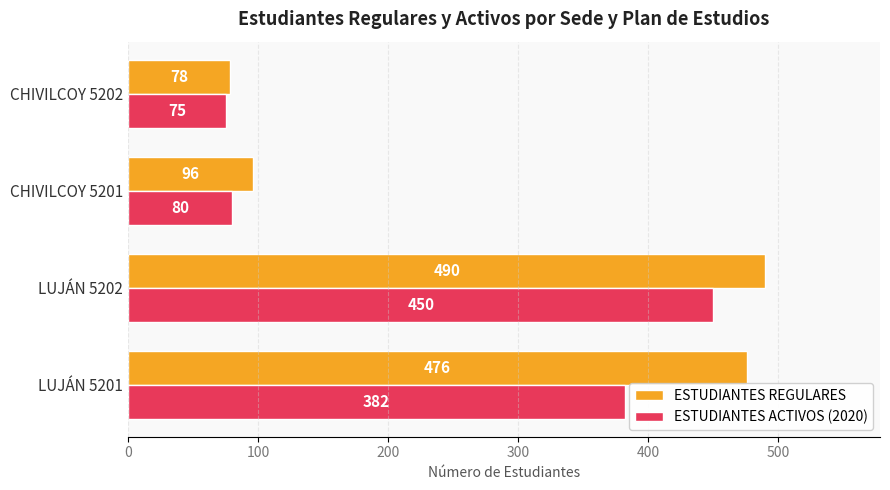

Which category has the highest value across all series?

LUJÁN 5202